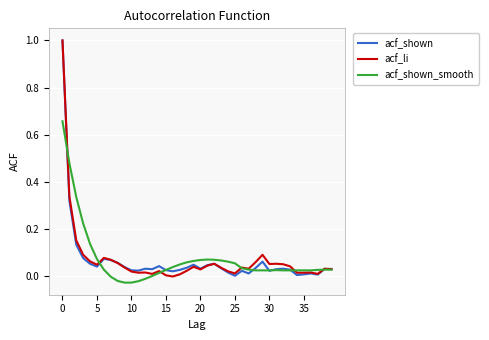

How many lines are shown in the chart?

3